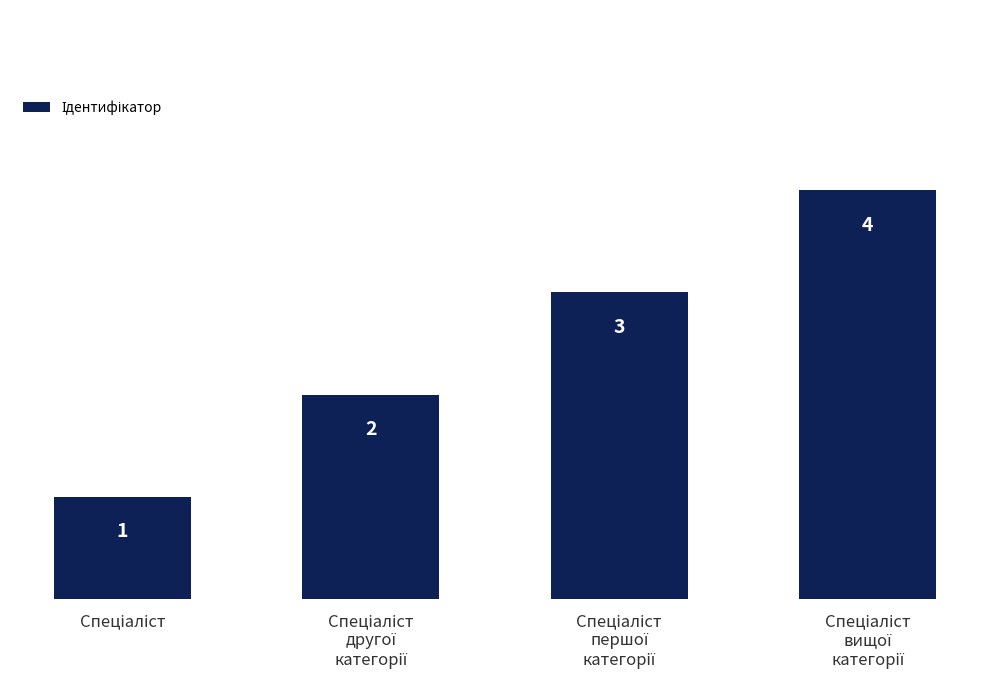

How many bars are there in total?

4